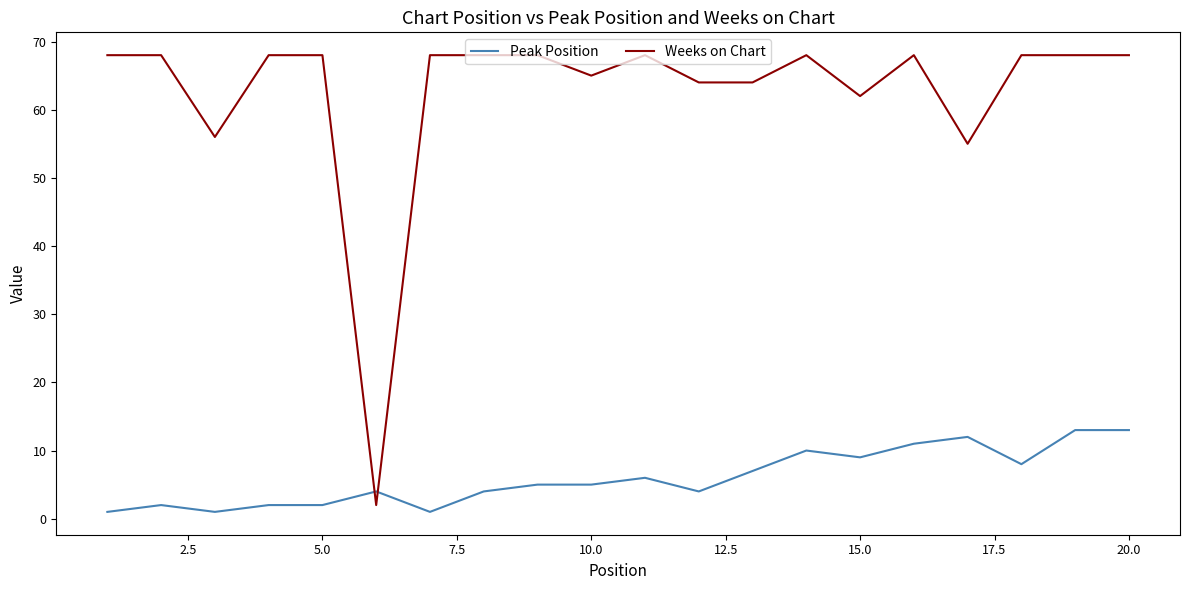

What is the lowest value of the Weeks on Chart series?

2